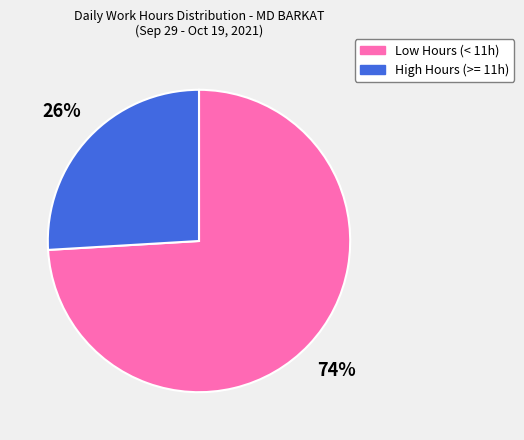

Is there a majority slice in this chart?

Yes